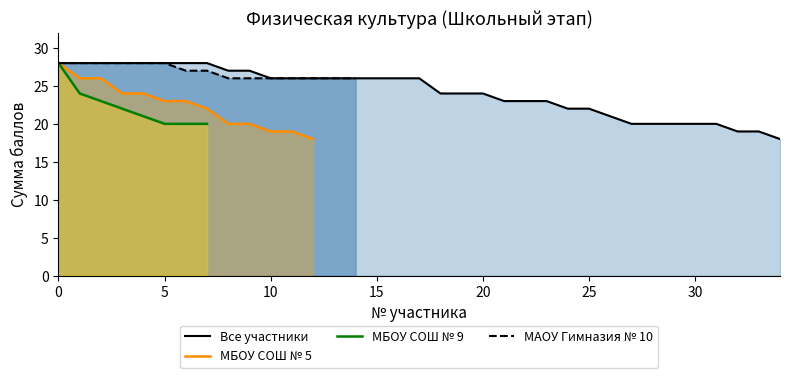

What is the lowest value of the Все участники series?

18